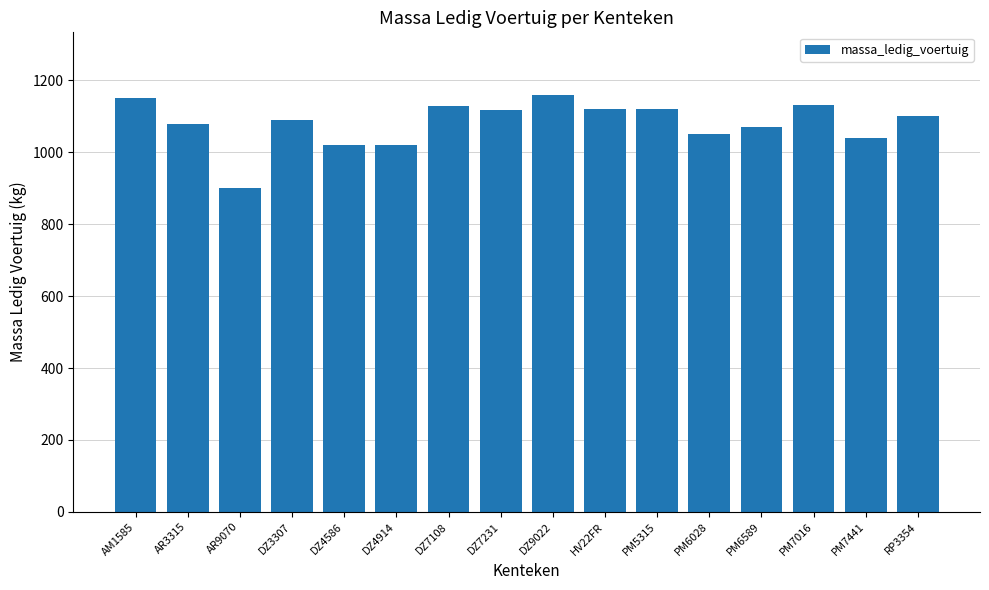

What is the smallest value displayed?

900